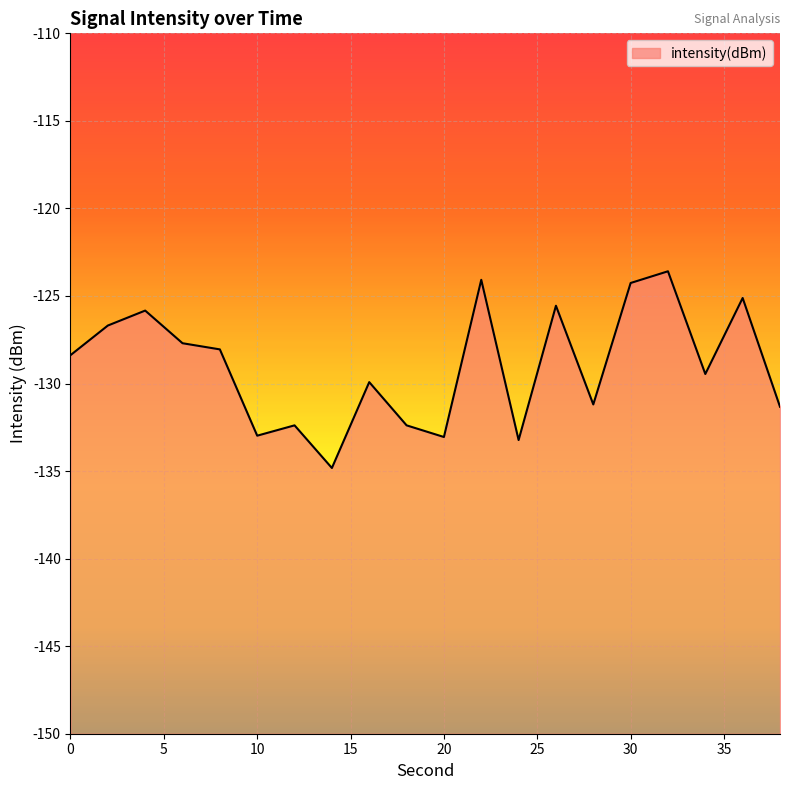

The chart shows a value of -238.1 at 24. True or false?

False